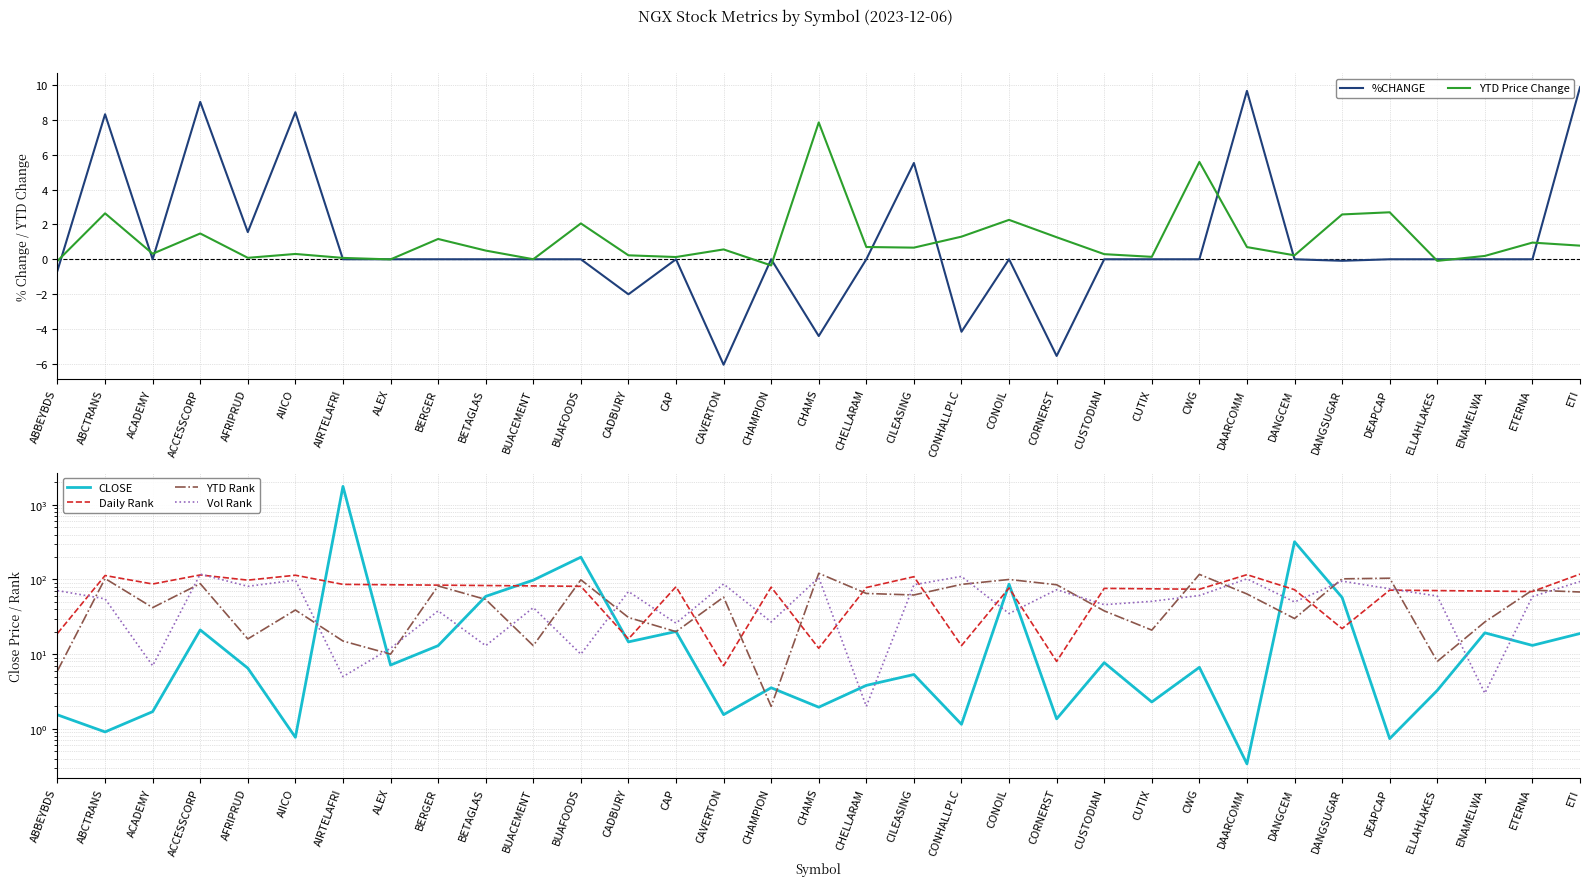

Which series has the largest total across all categories?

CLOSE